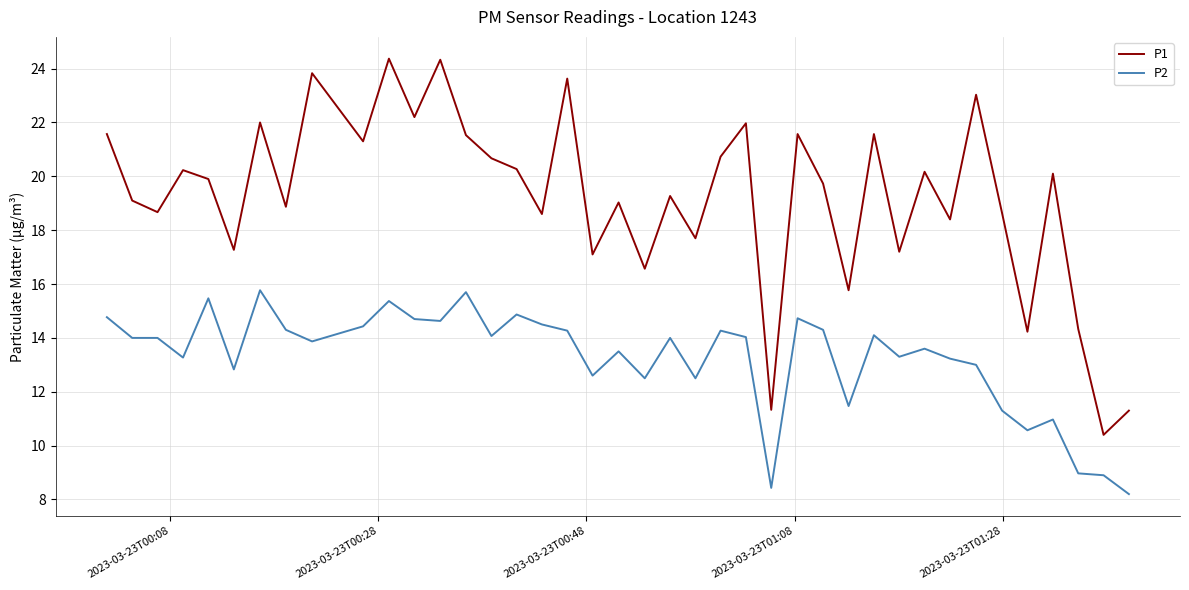

List the series in order of their overall mean, highest first.

P1, P2